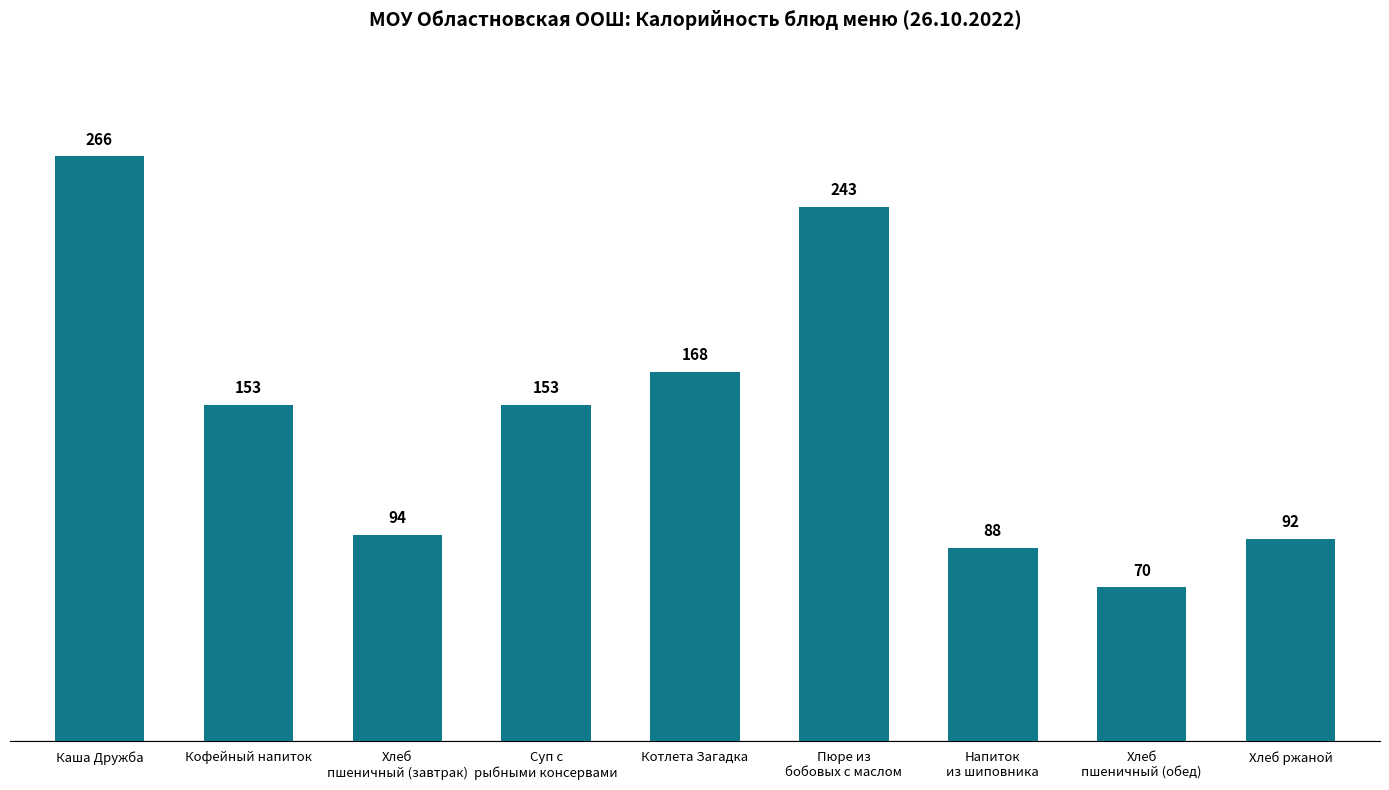

What is the sum of all values?

1327